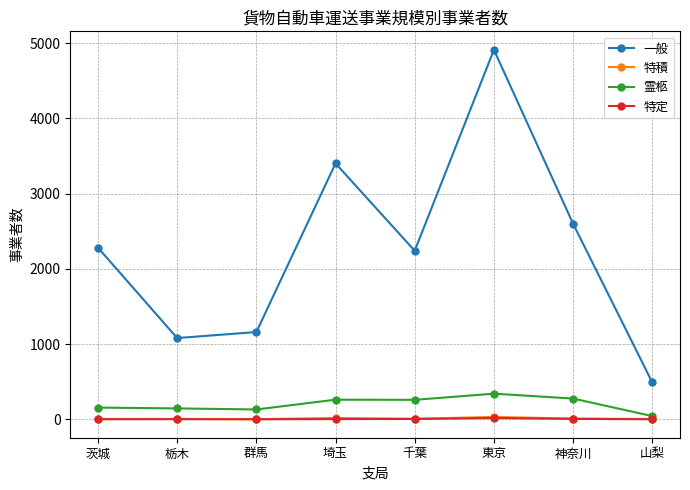

Which label corresponds to the largest value in the chart?

東京